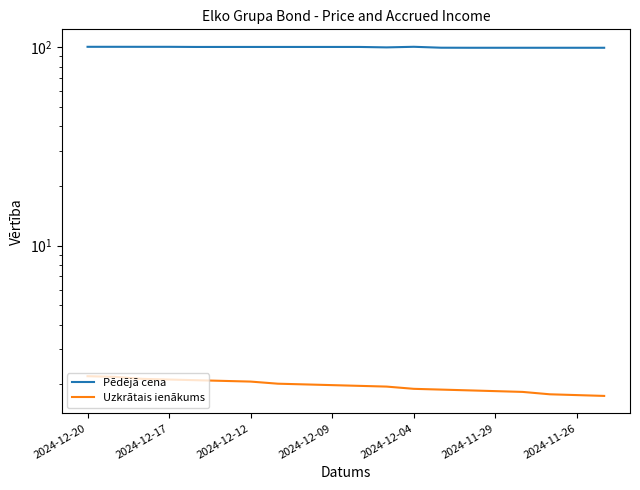

Reading left to right, list all the values displayed in this chart.

Pēdējā cena: 100.6	100.6	100.6	100.6	100.5	100.5	100.5	100.5	100.5	100.5	100.5	100.0	100.7	99.6	99.5	99.5	99.5	99.5	99.5	99.5
Uzkrātais ienākums: 2.2	2.2	2.1	2.1	2.1	2.1	2.1	2.0	2.0	2.0	2.0	1.9	1.9	1.9	1.9	1.9	1.8	1.8	1.8	1.8